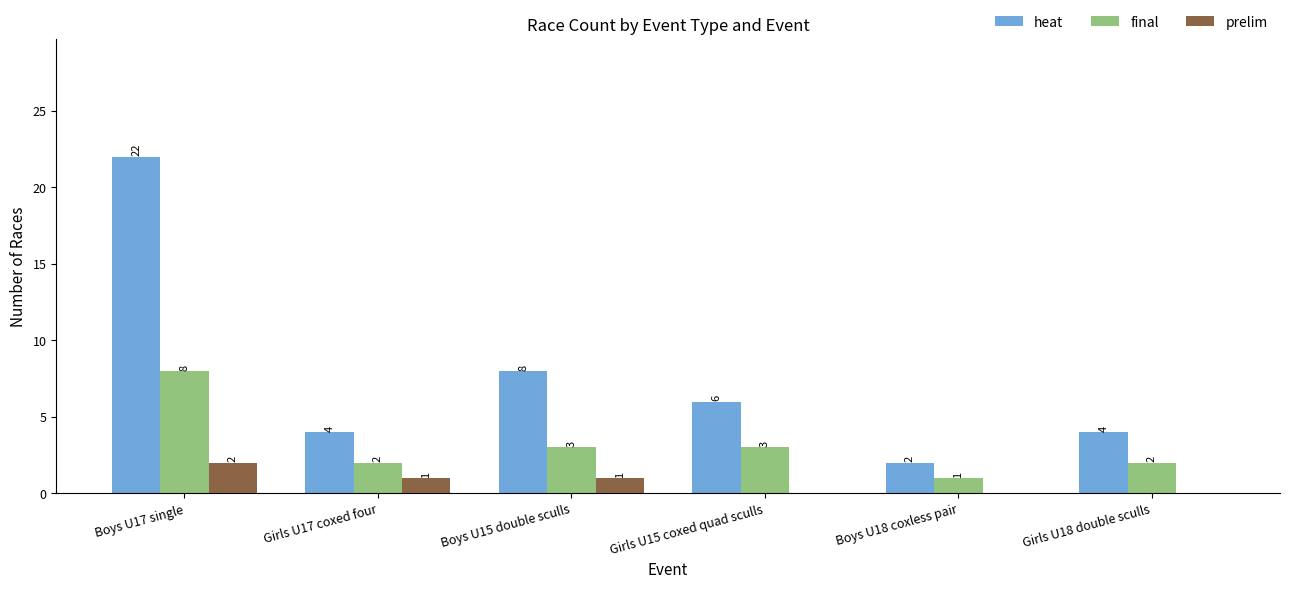

The prelim series shows 1 at Girls U17 coxed four. True or false?

True